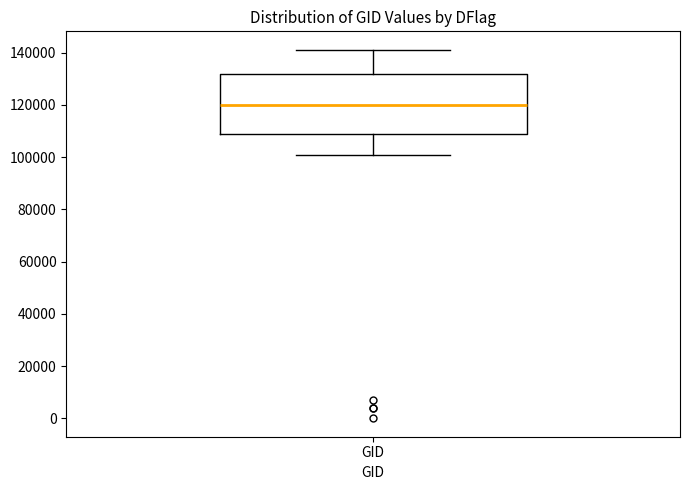

Read this box plot against the y-axis: the position of the median line, the range covered by the box, and the ends of both whiskers. The values are not printed on the chart, so give them approximately, as read against the axis.

median 120000, box 108000 to 132000, whiskers 100000 to 142000